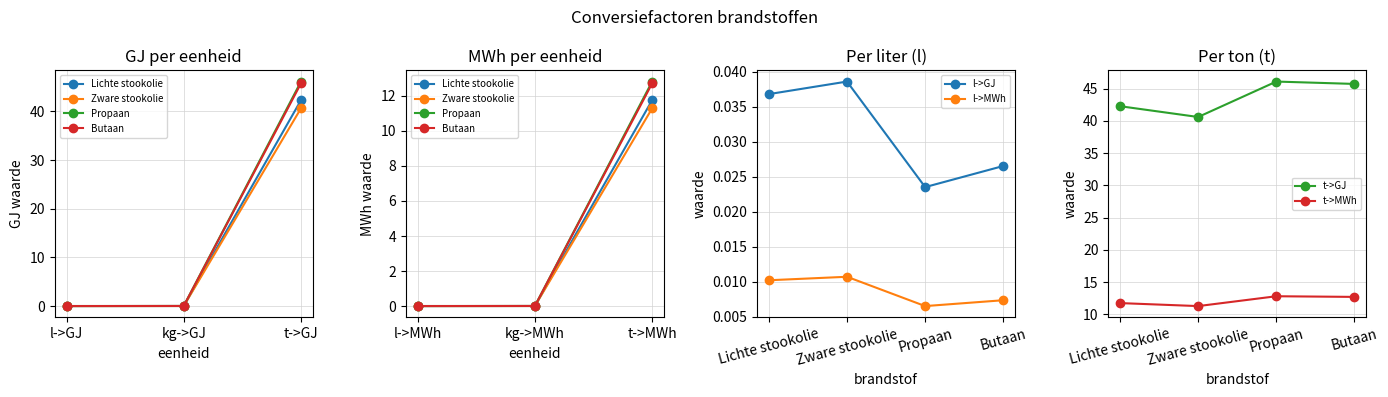

Rank the series at t->MWh from lowest to highest value.

Zware stookolie, Lichte stookolie, Butaan, Propaan